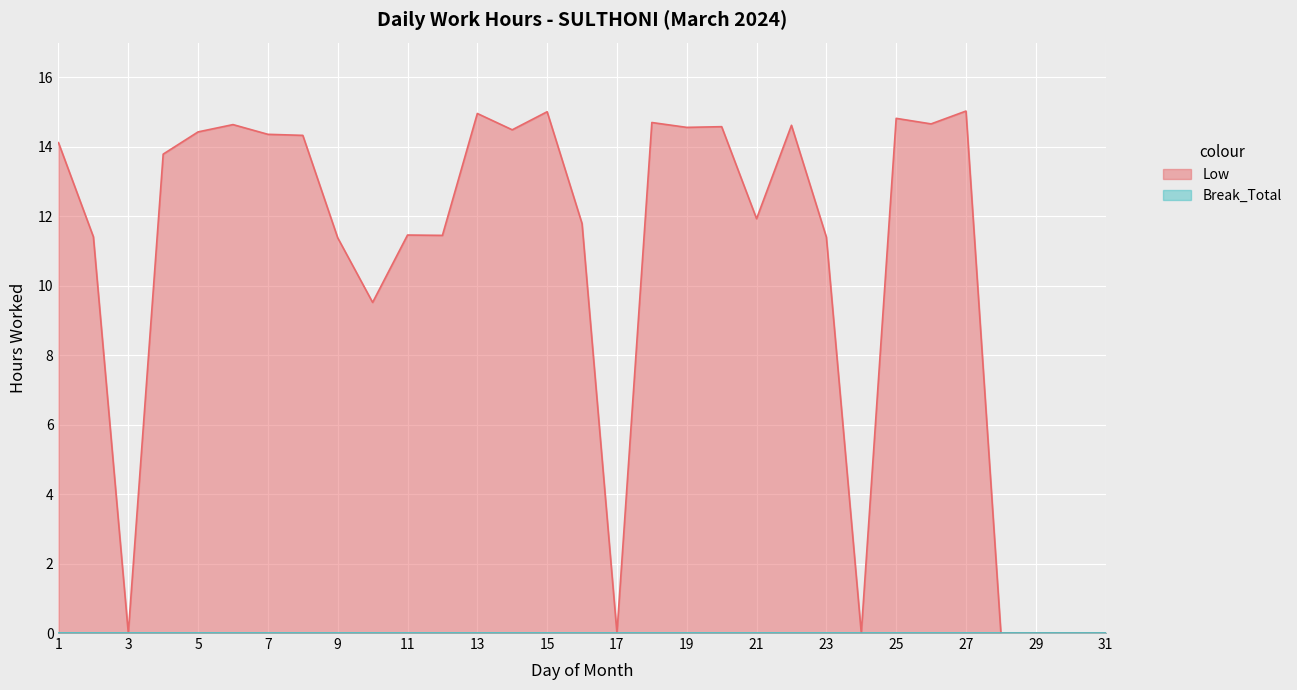

True or false: the data shows 5.9 at 31.

False